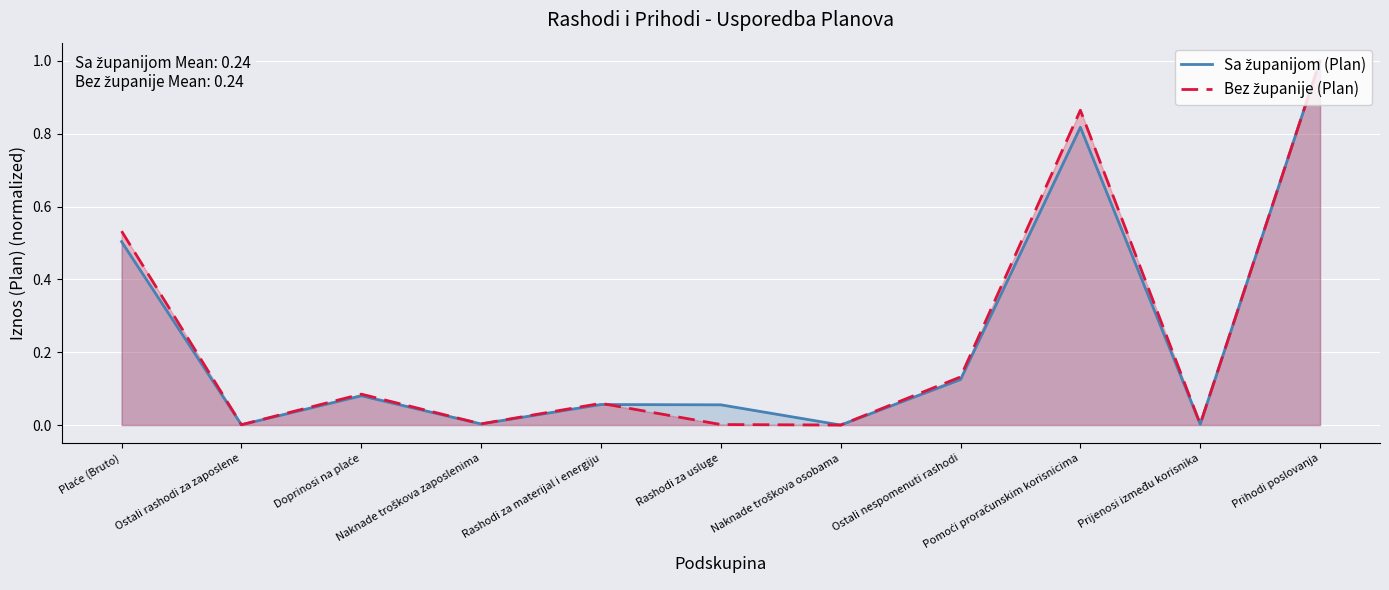

What are all the series names shown in the legend?

Sa županijom (Plan), Bez županije (Plan)